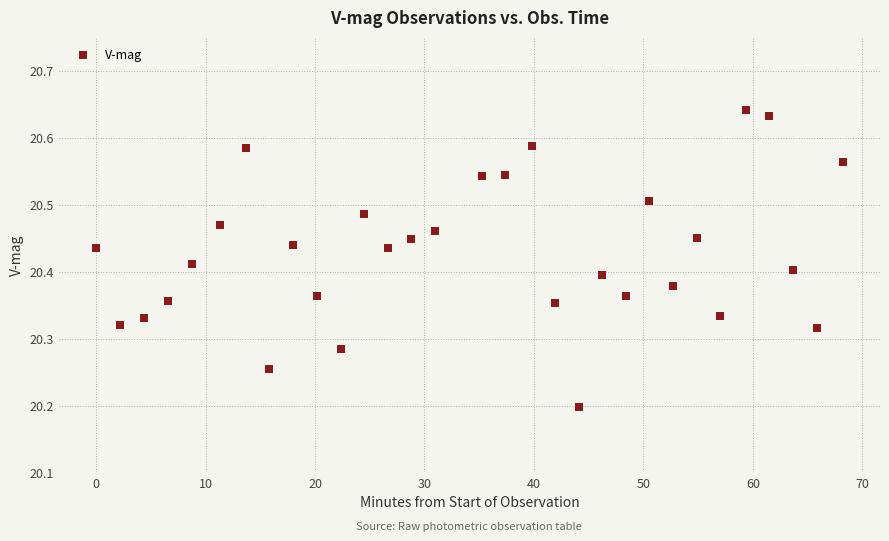

What is the range of X values (max minus min)?

68.2